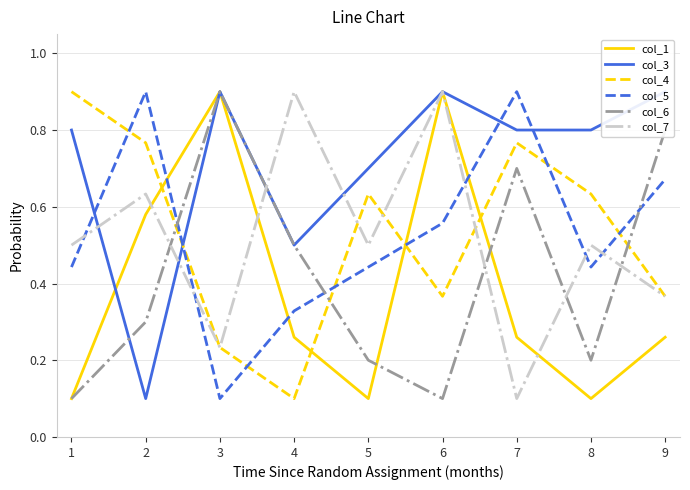

What is the maximum value for col_7?

0.9